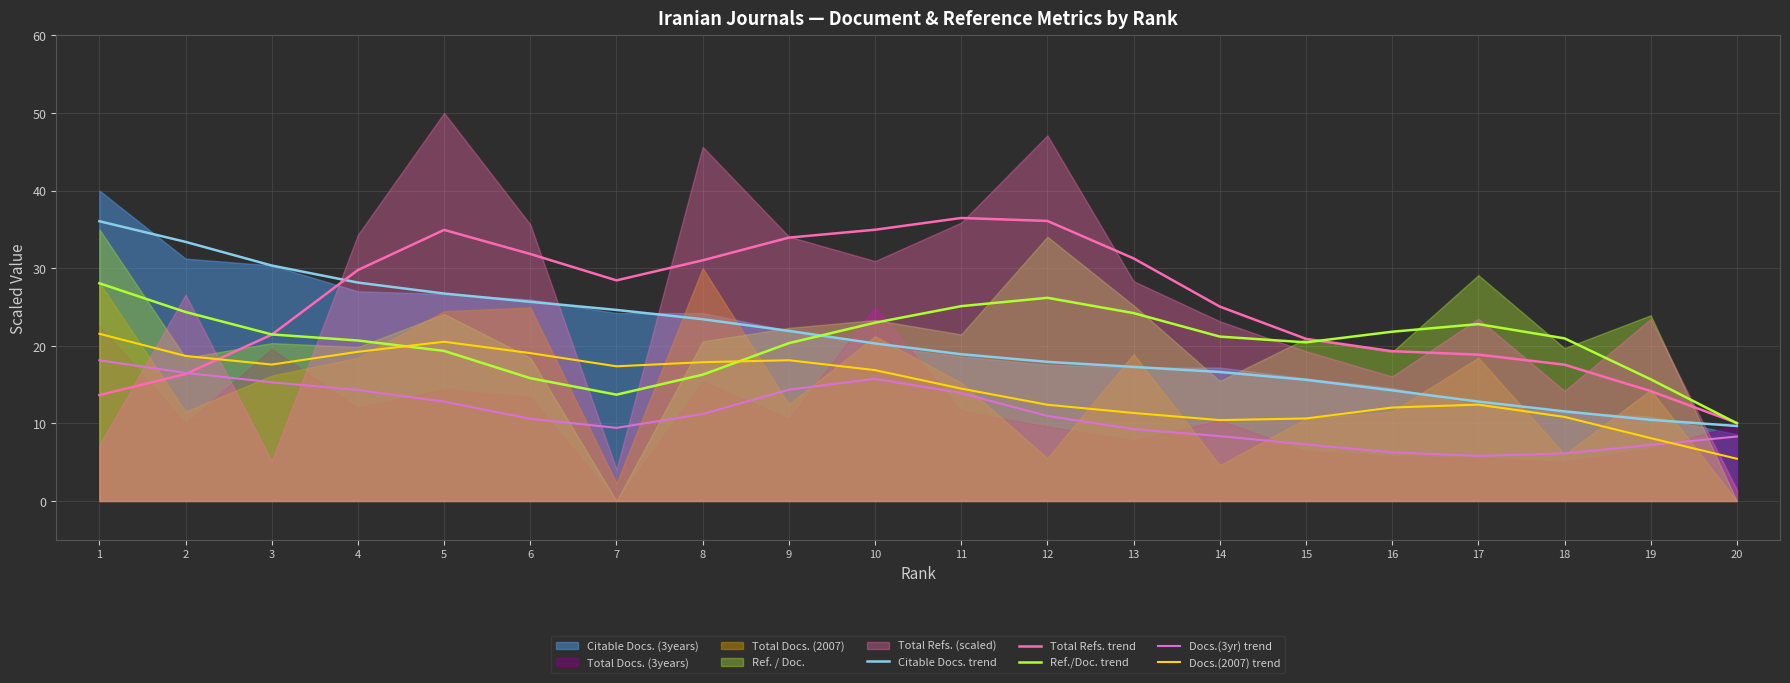

Is it true that Citable Docs. trend equals 15.6 at 15?

True